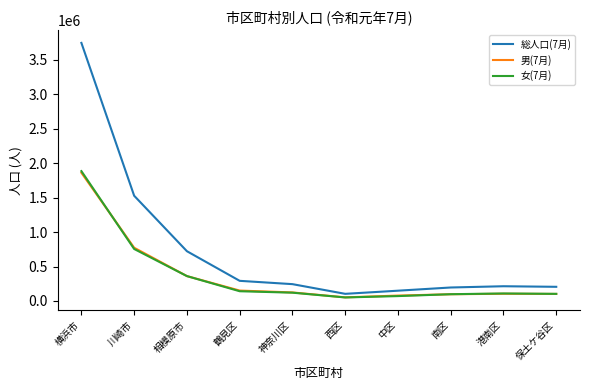

True or false: 総人口(7月) and 女(7月) intersect in this chart.

False